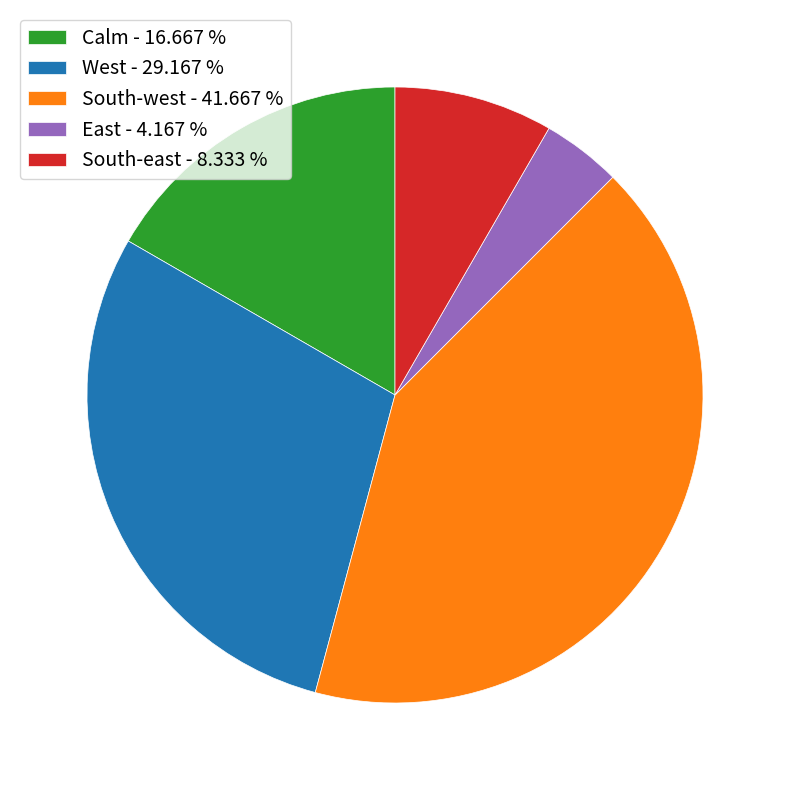

Which slice is the largest?

South-west - 41.667 %